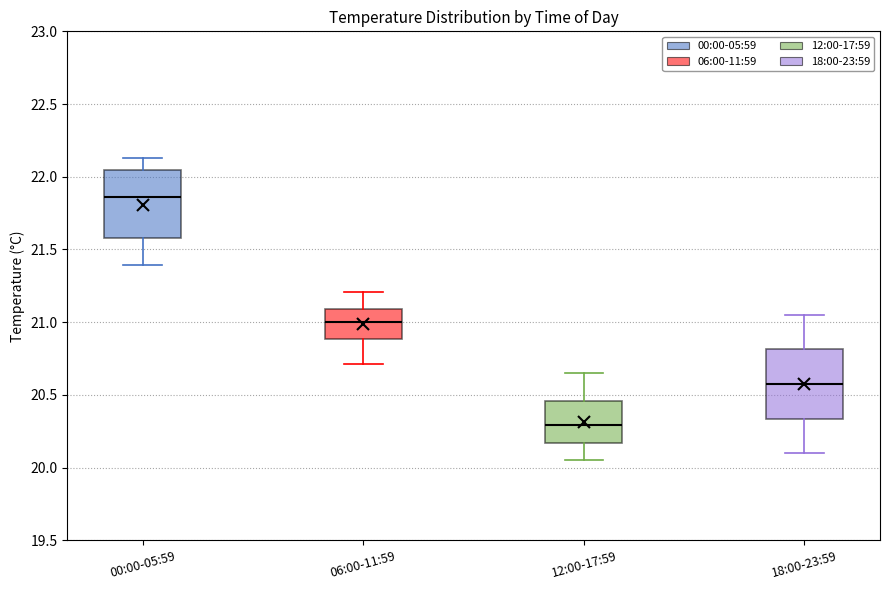

Reading left to right, transcribe this box plot: for each box, give where its median line is, the range the box spans, and where its two whiskers end, as read against the y-axis. The values are not printed on the chart, so give them approximately, as read against the axis.

00:00-05:59: median 21.85, box 21.60 to 22.05, whiskers 21.40 to 22.15
06:00-11:59: median 21.00, box 20.90 to 21.10, whiskers 20.70 to 21.20
12:00-17:59: median 20.30, box 20.15 to 20.45, whiskers 20.05 to 20.65
18:00-23:59: median 20.60, box 20.35 to 20.80, whiskers 20.10 to 21.05